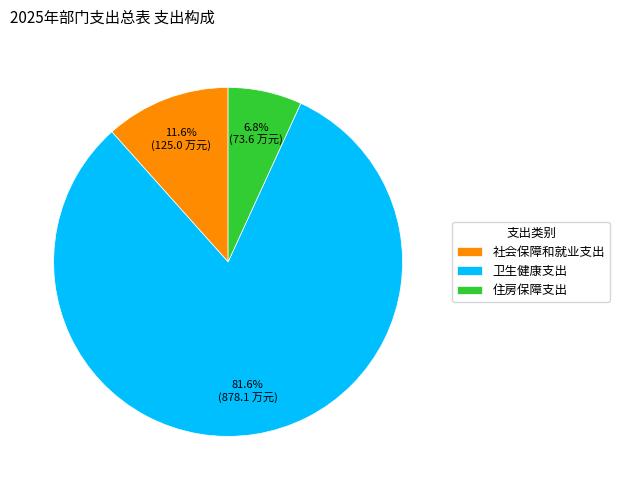

What percentage is NOT represented by 住房保障支出?

93.2%